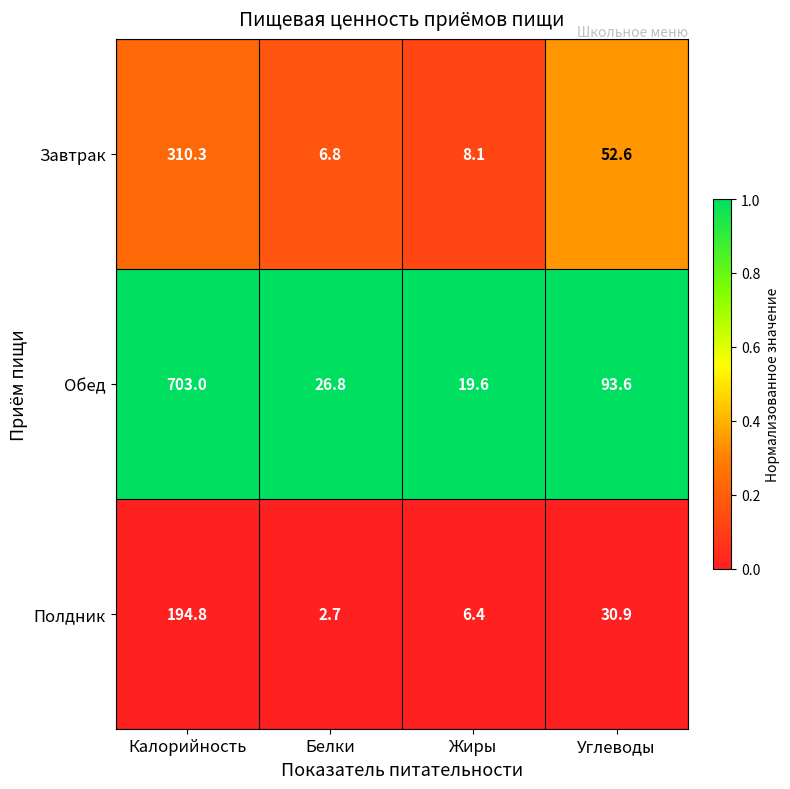

What is the total value across all series at Жиры?

34.1